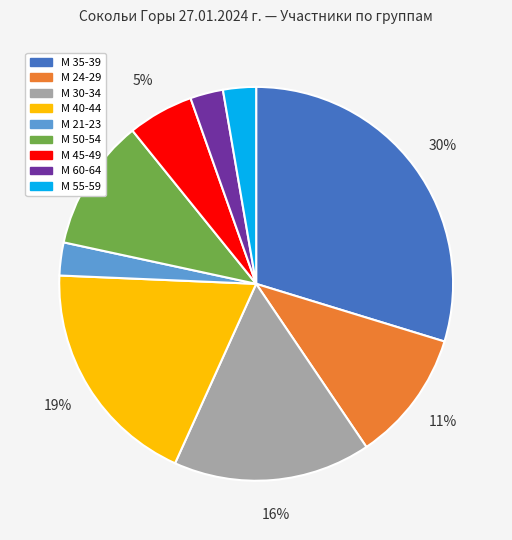

To the nearest percent, what percentage of the pie is М 35-39?

30%